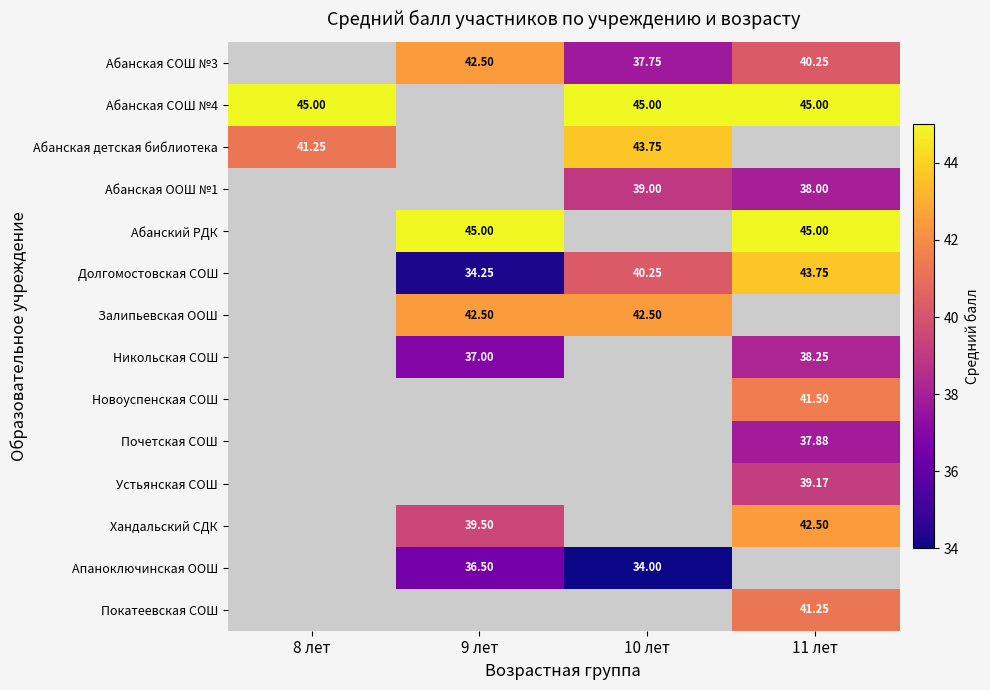

How many data points does each series have?

4